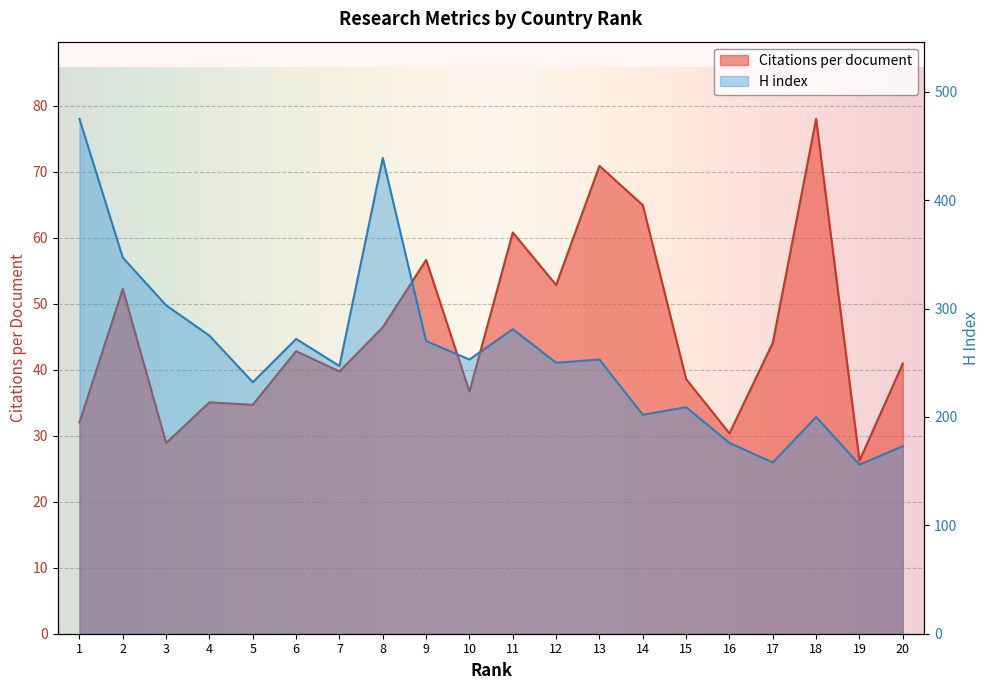

What value does the Citations per document series have at 16?

30.4